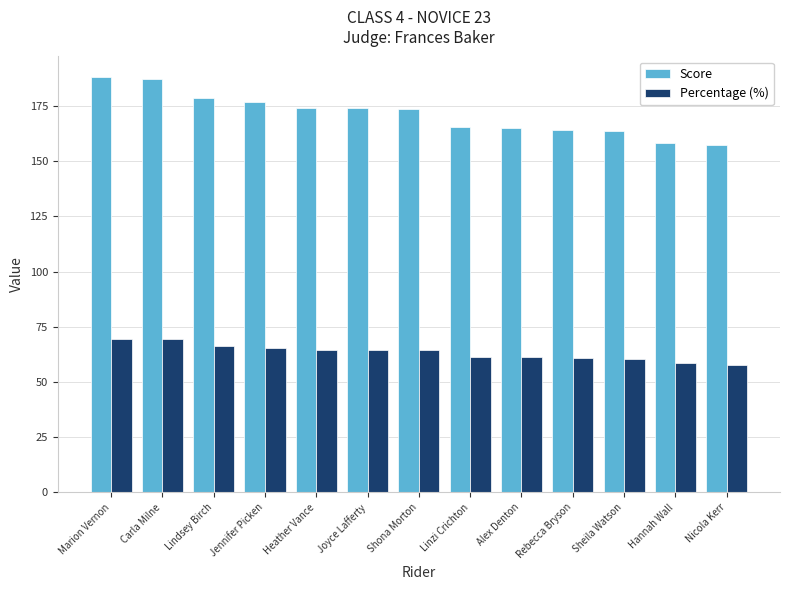

The Percentage (%) series shows 100.6 at Rebecca Bryson. True or false?

False